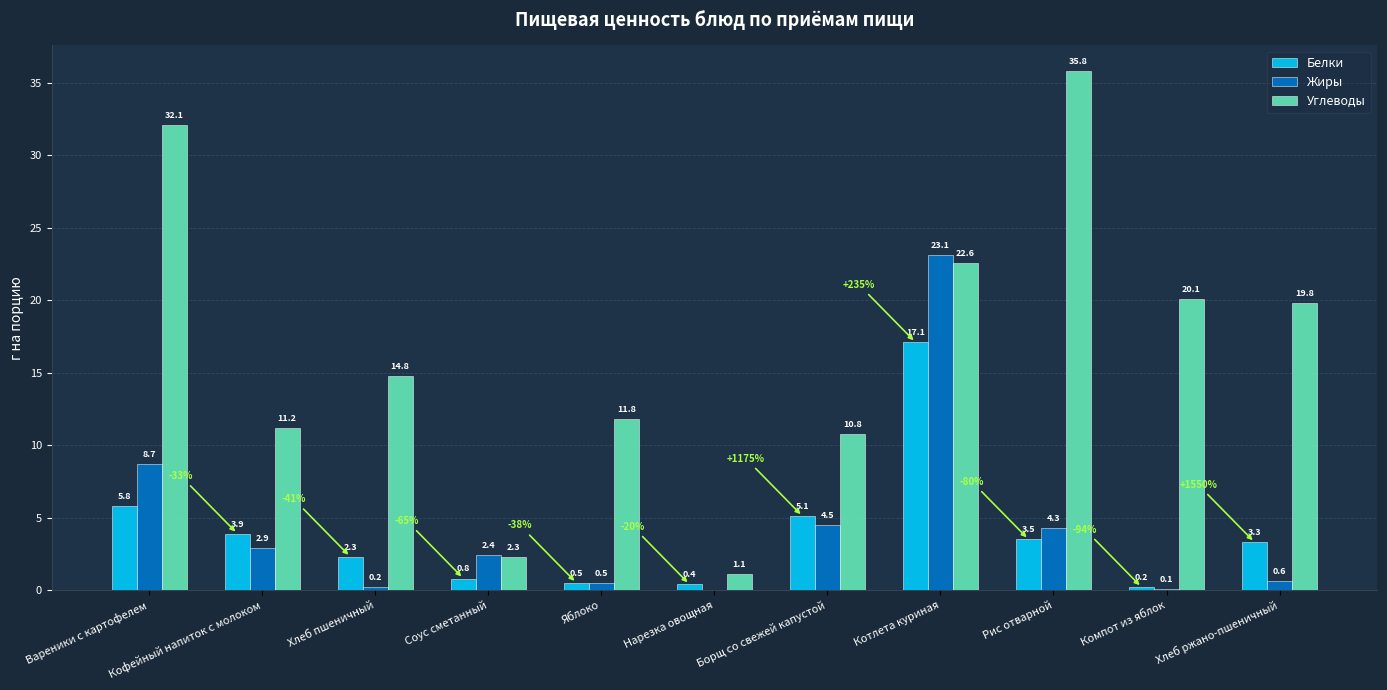

How many values in Жиры are above zero?

10